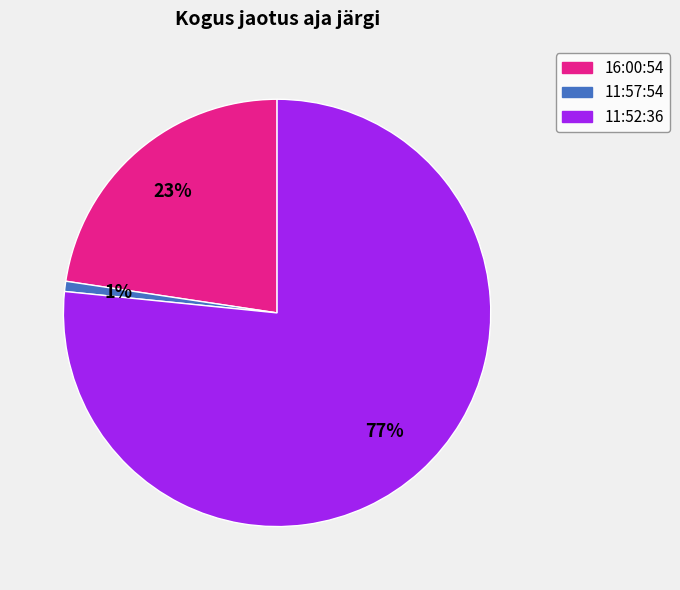

How many slices are in this pie chart?

3